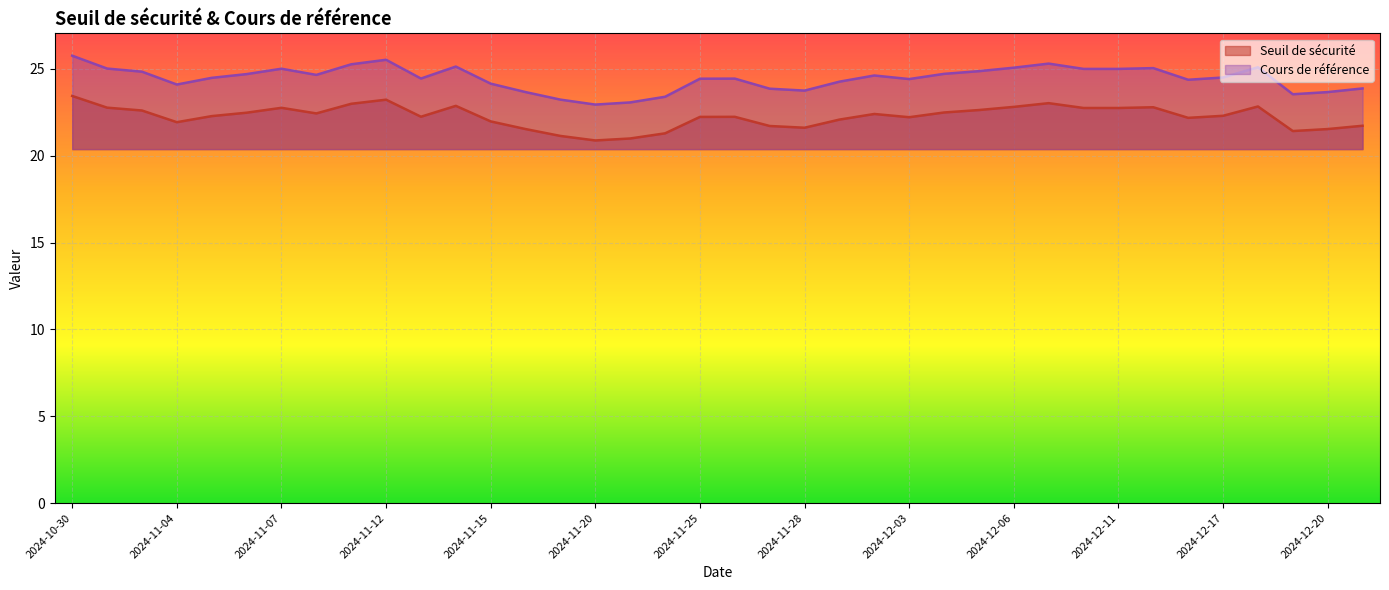

The value of Cours de référence at 2024-11-18 is 39.4. True or false?

False